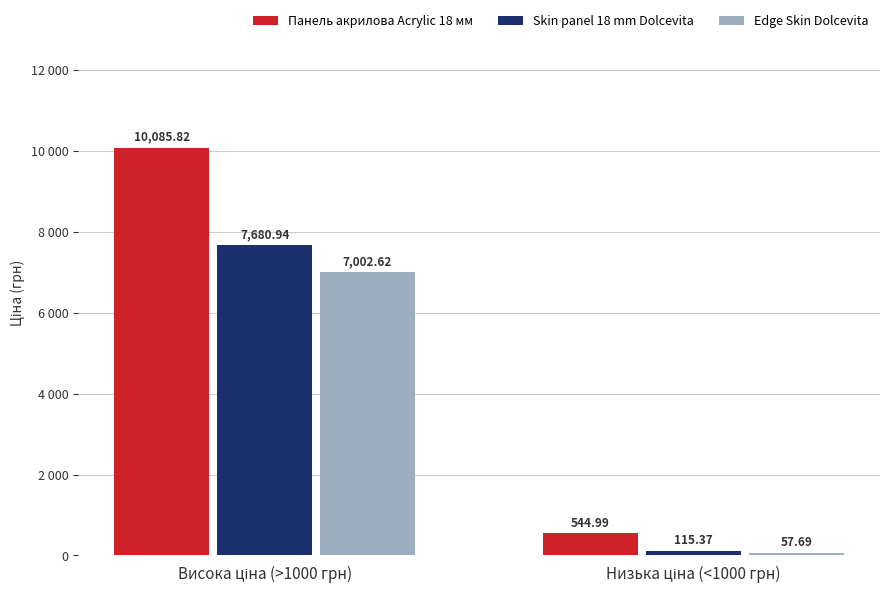

Count the number of data series in this chart.

3